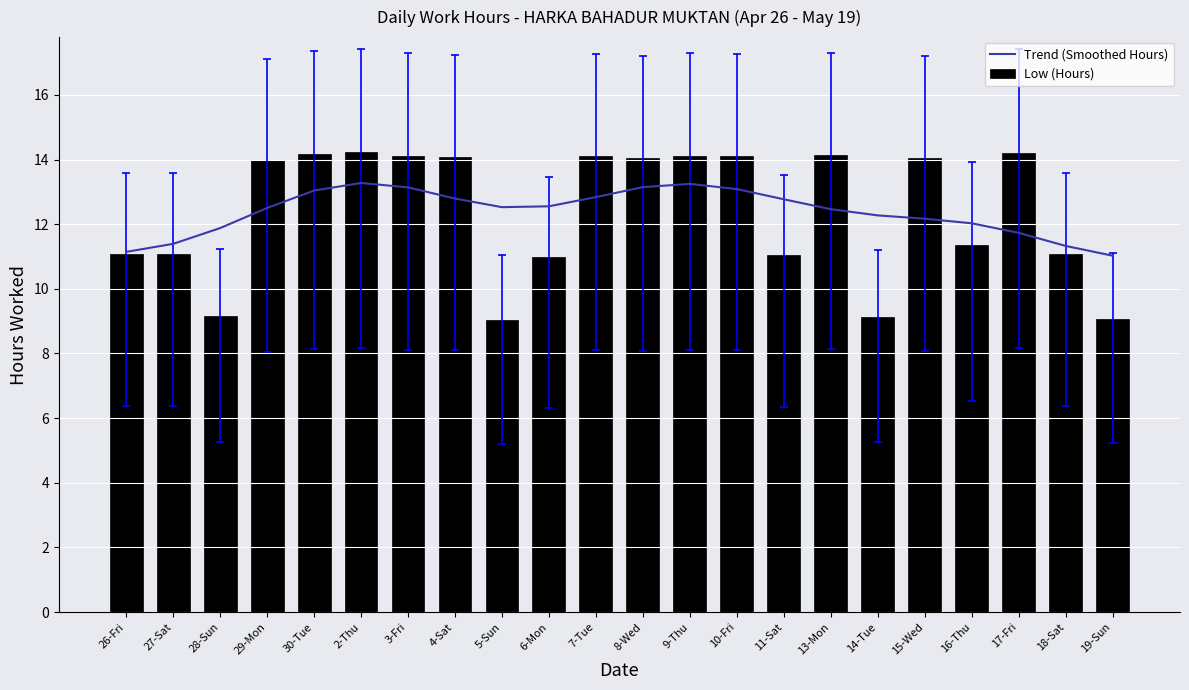

Reading left to right, what are all the values shown in this chart?

Trend (Smoothed Hours): 11.1	11.4	11.9	12.5	13.0	13.3	13.1	12.8	12.5	12.6	12.8	13.1	13.2	13.1	12.8	12.5	12.3	12.2	12.0	11.7	11.3	11.0
Low (Hours): 11.1	11.1	9.2	14.0	14.2	14.2	14.1	14.1	9.0	11.0	14.1	14.1	14.1	14.1	11.1	14.1	9.1	14.0	11.4	14.2	11.1	9.1